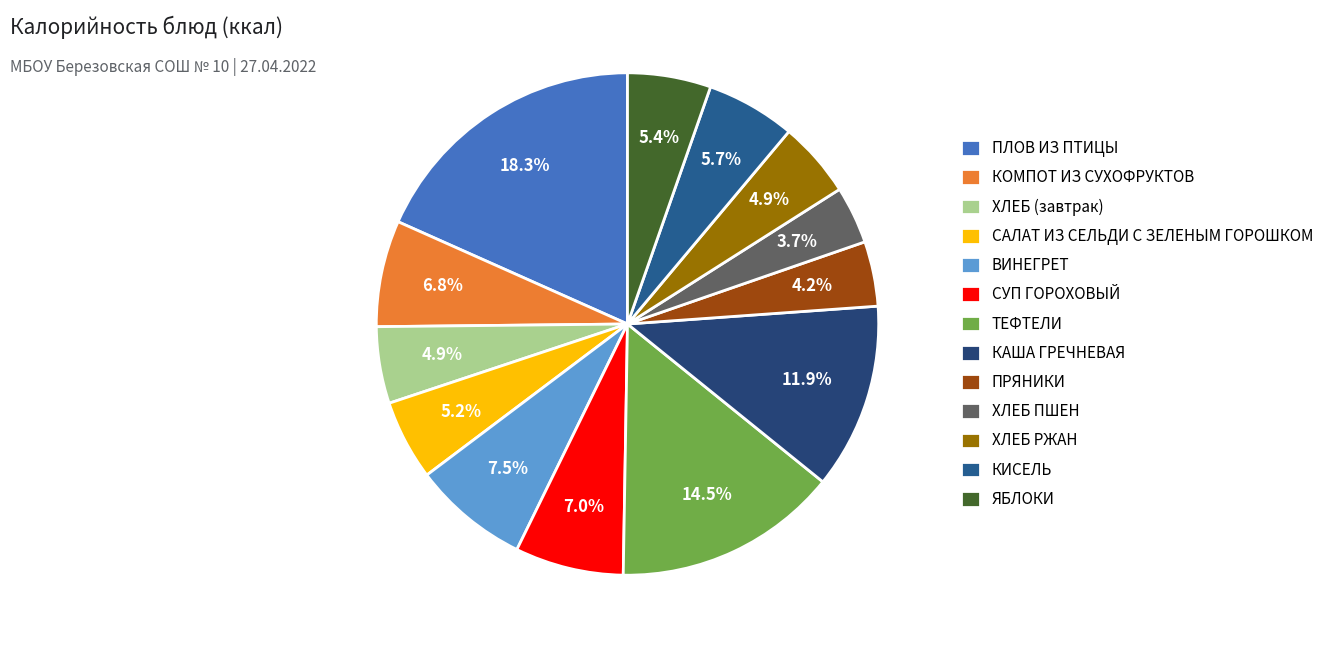

To the nearest percent, what percentage of the pie is КОМПОТ ИЗ СУХОФРУКТОВ?

7%